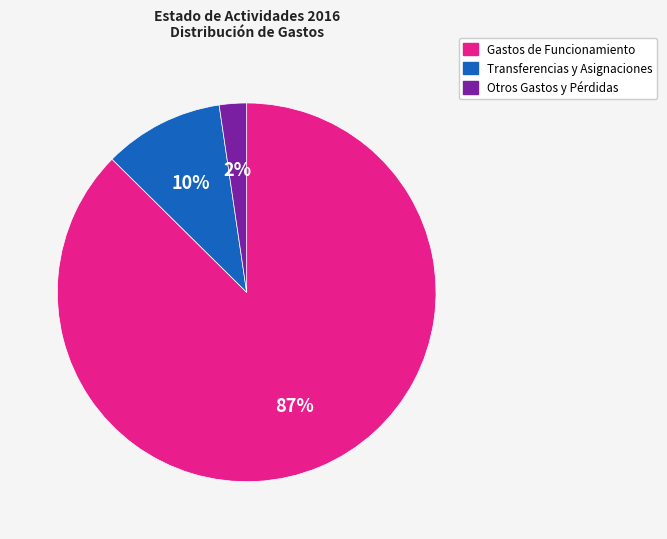

To the nearest percent, what is the average slice percentage?

33%